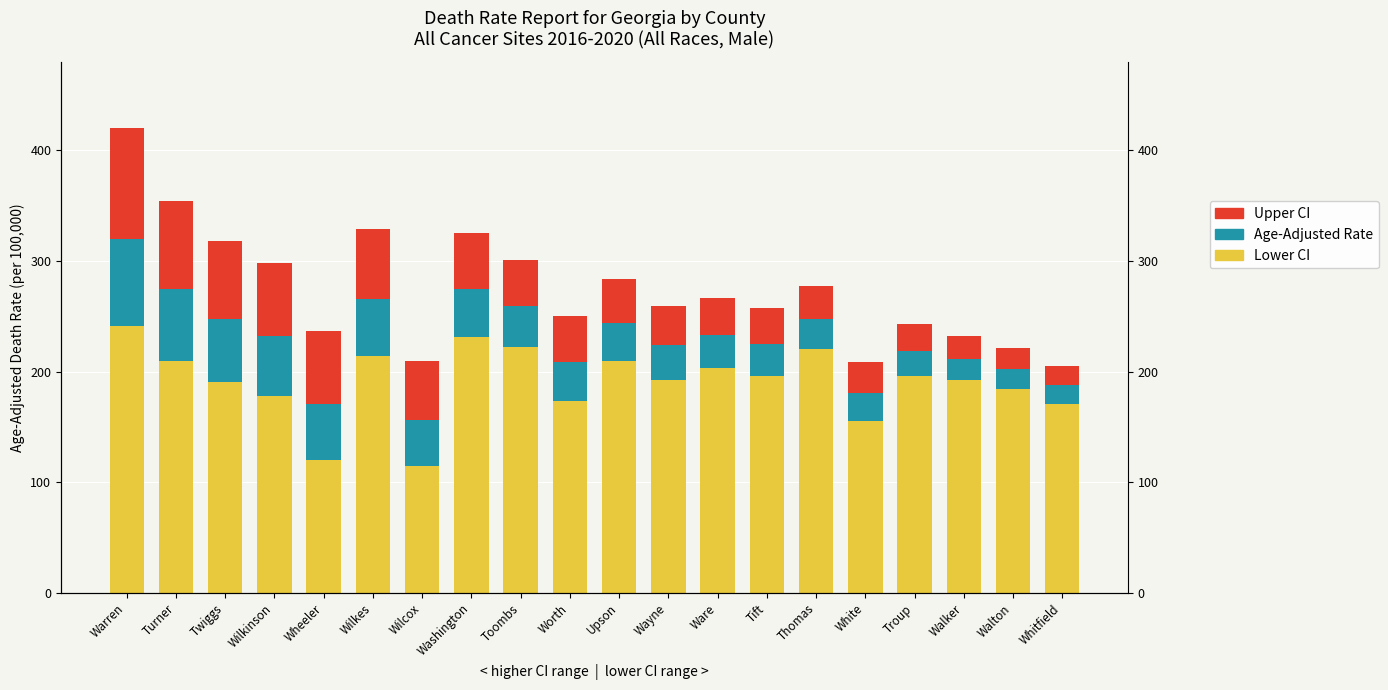

Reading left to right, list all the values displayed in this chart.

Lower CI: 241.1	209.3	190.6	178.3	120.0	214.1	114.4	231.0	222.0	173.2	209.6	192.6	203.5	196.0	220.1	155.7	196.3	192.3	184.0	170.7
Age-Adjusted Rate: 78.8	65.1	57.1	53.5	51.1	51.9	41.8	43.9	37.2	35.8	34.6	31.6	29.8	29.0	27.3	24.8	22.3	19.2	17.9	16.7
Upper CI: 100.0	79.5	70.7	66.0	65.9	62.7	53.0	49.9	41.8	41.5	39.0	35.3	33.1	32.0	29.9	28.2	24.1	20.7	19.1	17.9